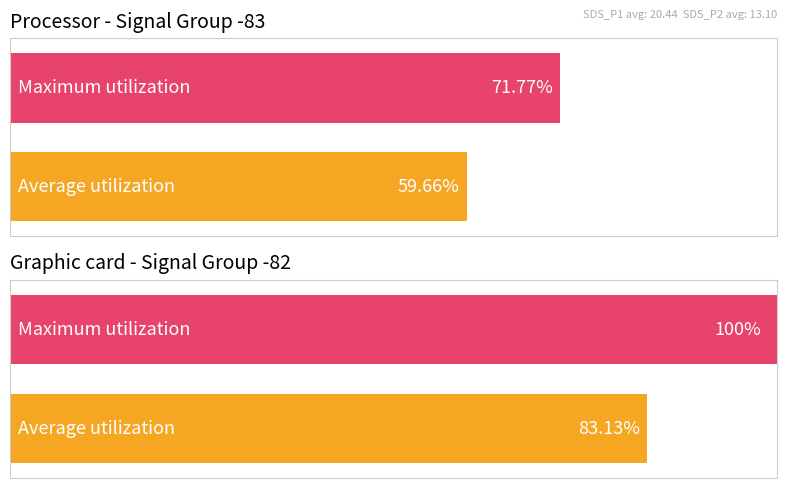

What are all the series names shown in the legend?

Average utilization, Maximum utilization